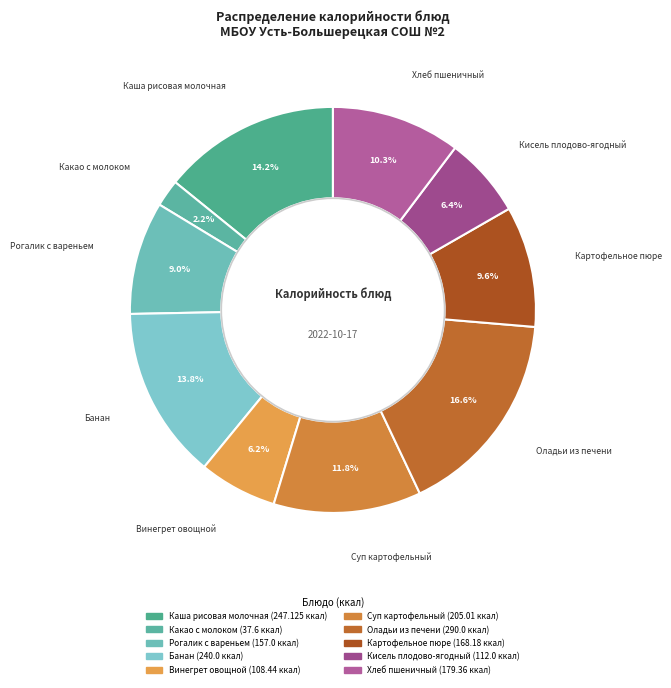

Between Рогалик с вареньем and Суп картофельный, which is larger?

Суп картофельный